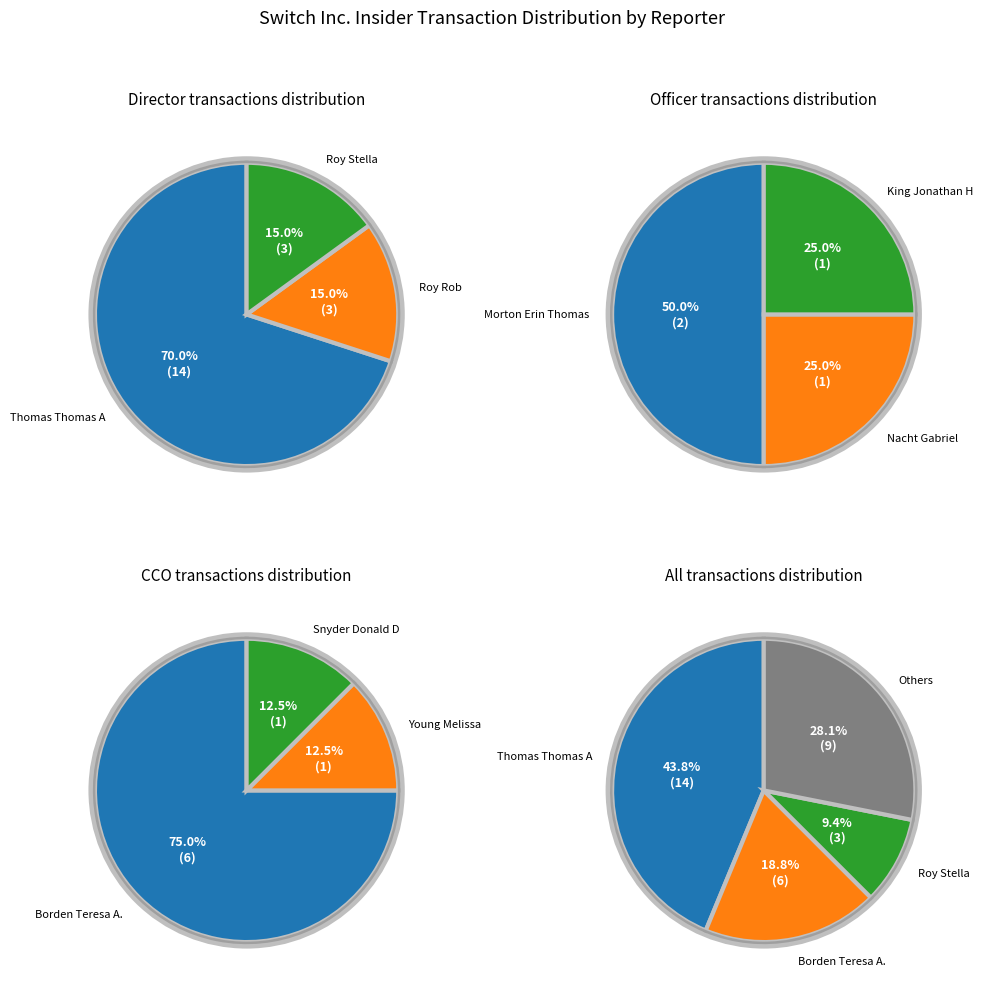

The Roy Stella slice represents 9% of the pie. True or false?

True